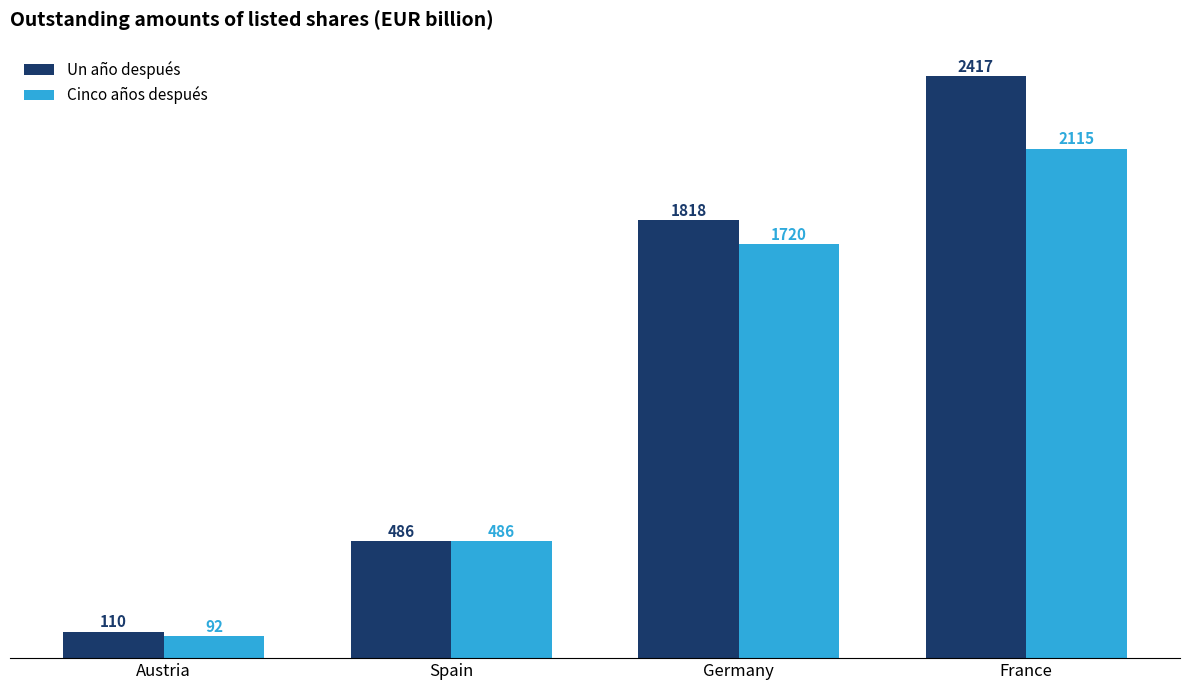

Is the value of Cinco años después at Austria greater than the value of Un año después at Spain?

No